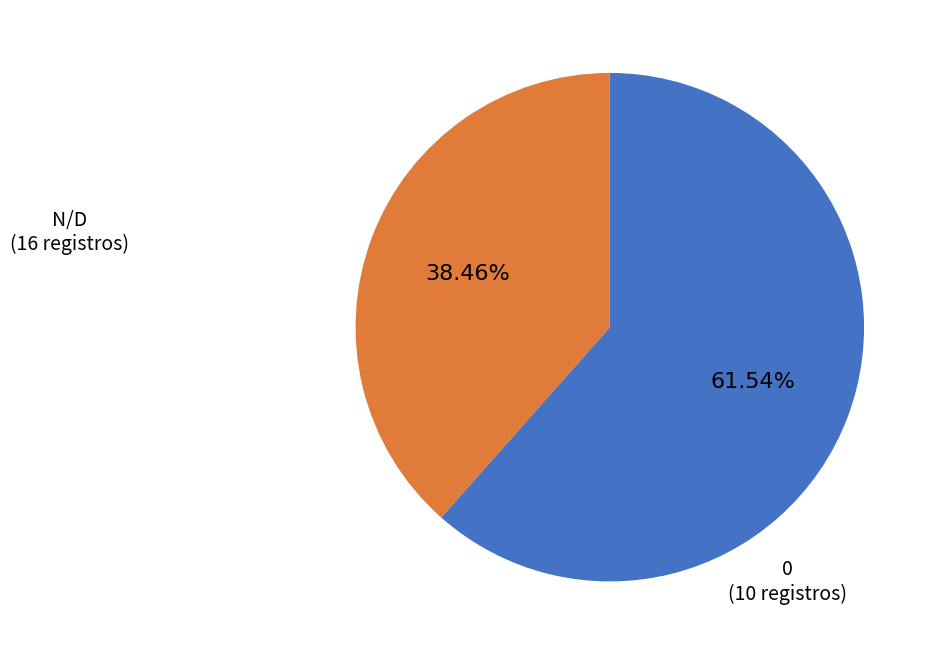

Is there any slice that represents more than half of the pie?

Yes